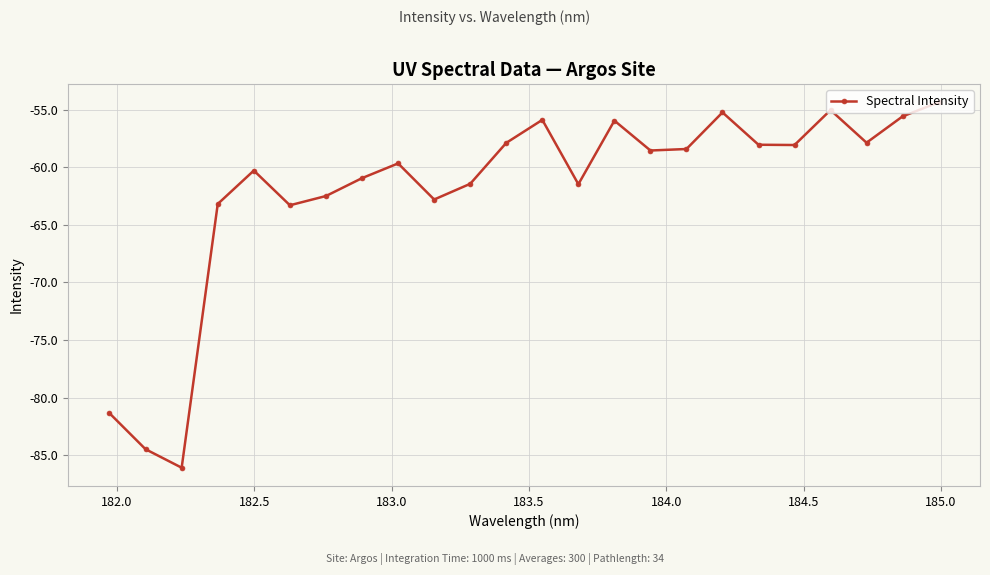

Does the chart display data point markers on the line(s)?

Yes